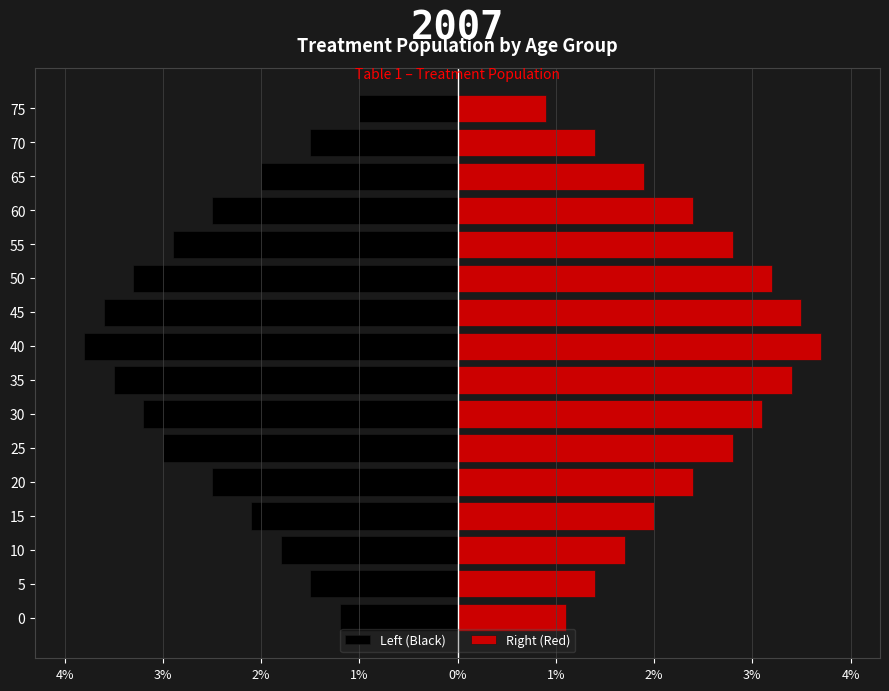

What is the value of the Left (Black) bar at the 12th from the left?

-2.9